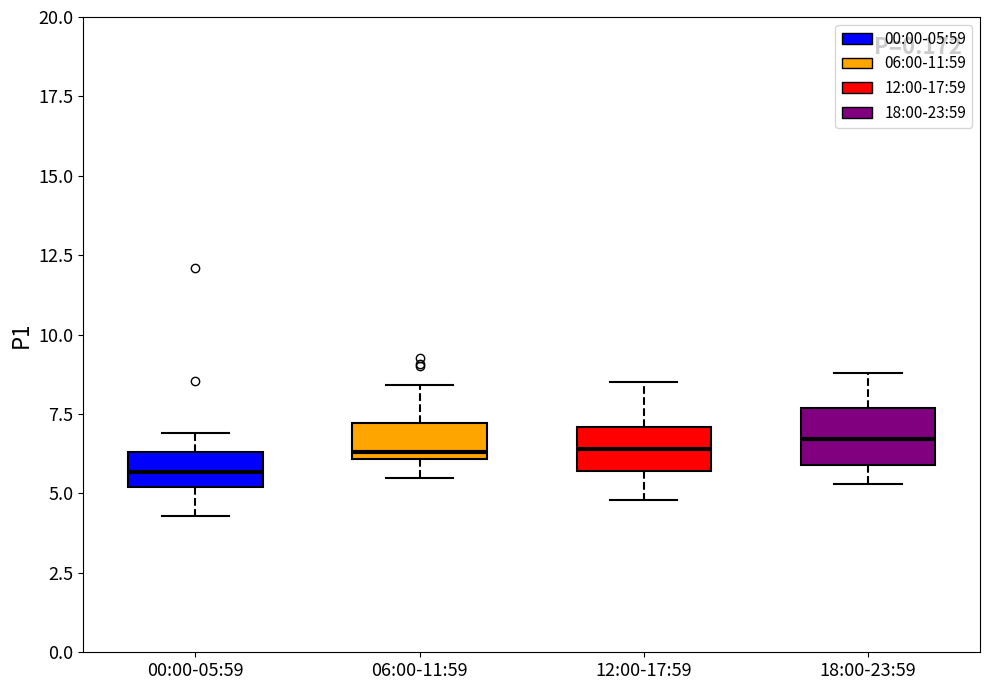

Reading left to right, transcribe this box plot: for each box, give where its median line is, the range the box spans, and where its two whiskers end, as read against the y-axis. The values are not printed on the chart, so give them approximately, as read against the axis.

00:00-05:59: median 5.5, box 5.0 to 6.5, whiskers 4.5 to 7.0
06:00-11:59: median 6.5, box 6.0 to 7.0, whiskers 5.5 to 8.5
12:00-17:59: median 6.5, box 5.5 to 7.0, whiskers 5.0 to 8.5
18:00-23:59: median 6.5, box 6.0 to 7.5, whiskers 5.5 to 9.0